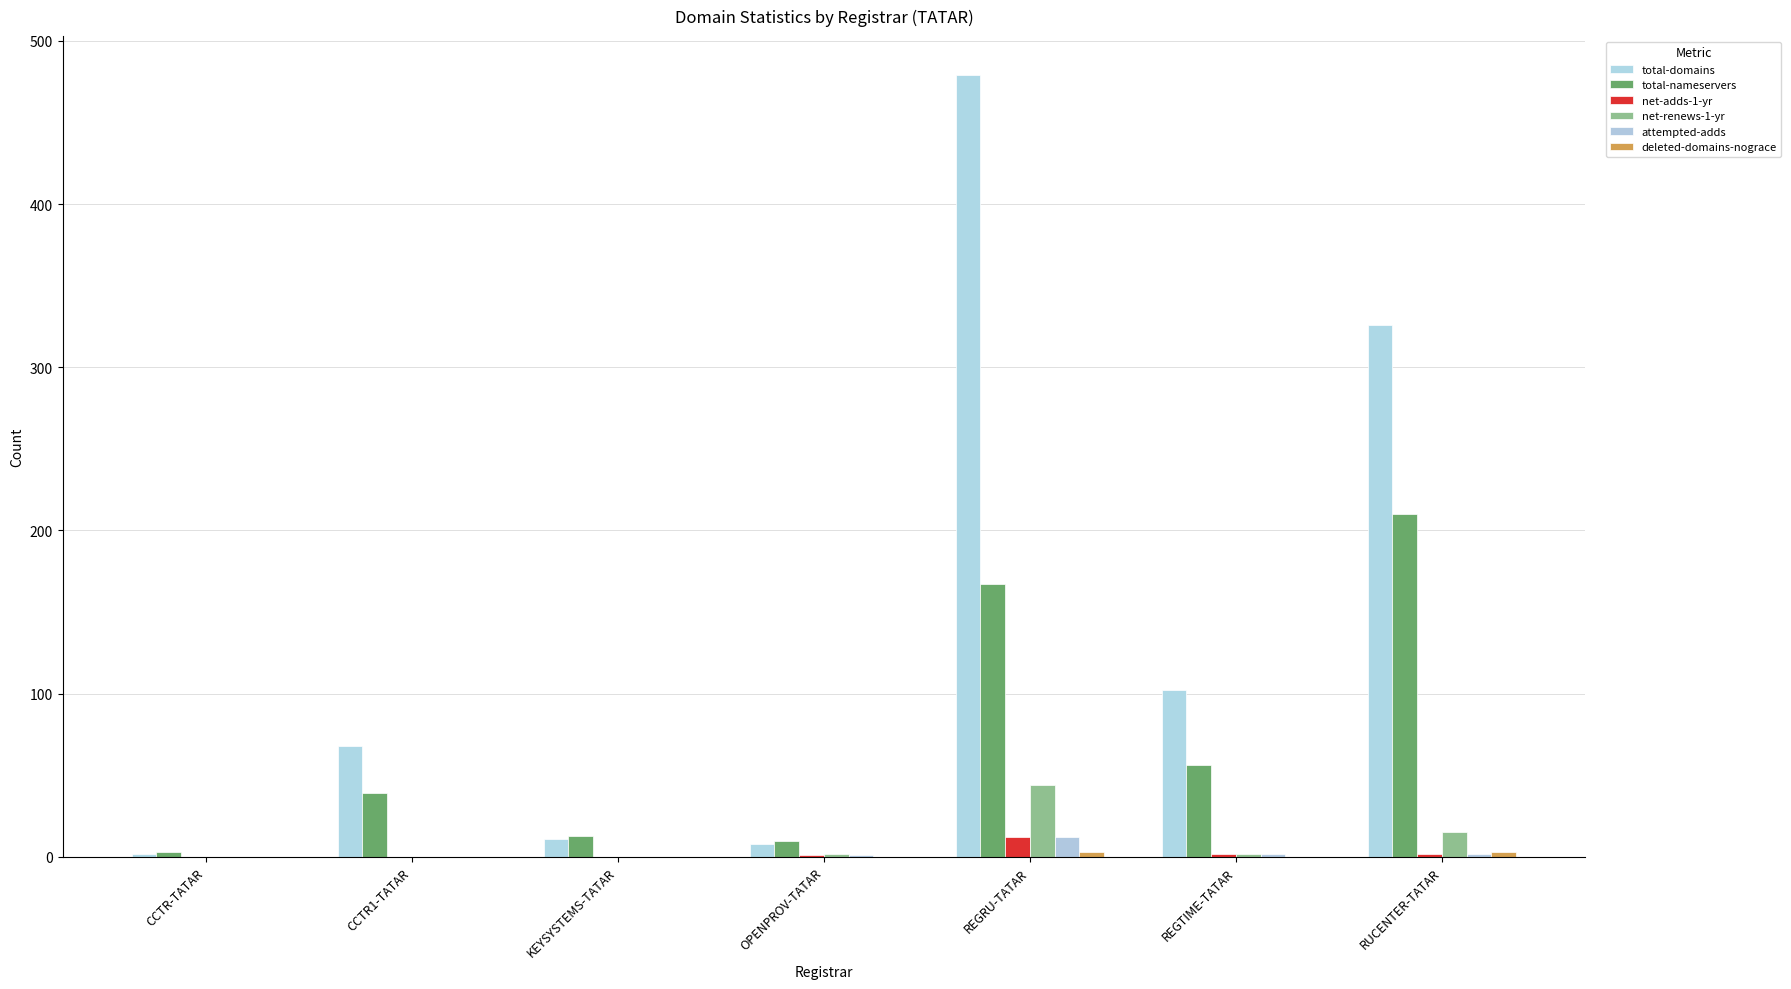

Is the value of net-adds-1-yr at CCTR-TATAR greater than the value of total-nameservers at RUCENTER-TATAR?

No